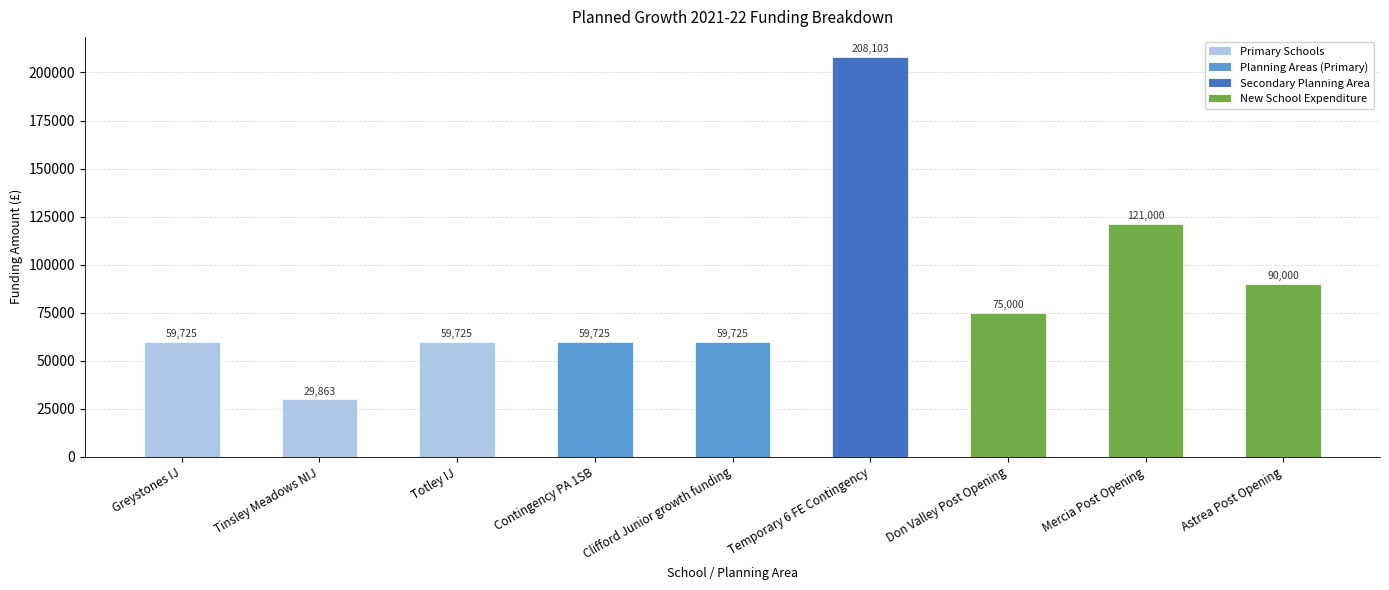

Count the number of categories in the chart.

9